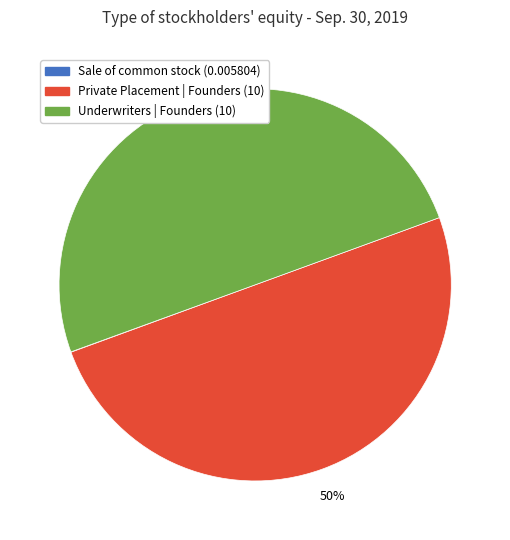

To the nearest percent, what is the average slice percentage?

33%